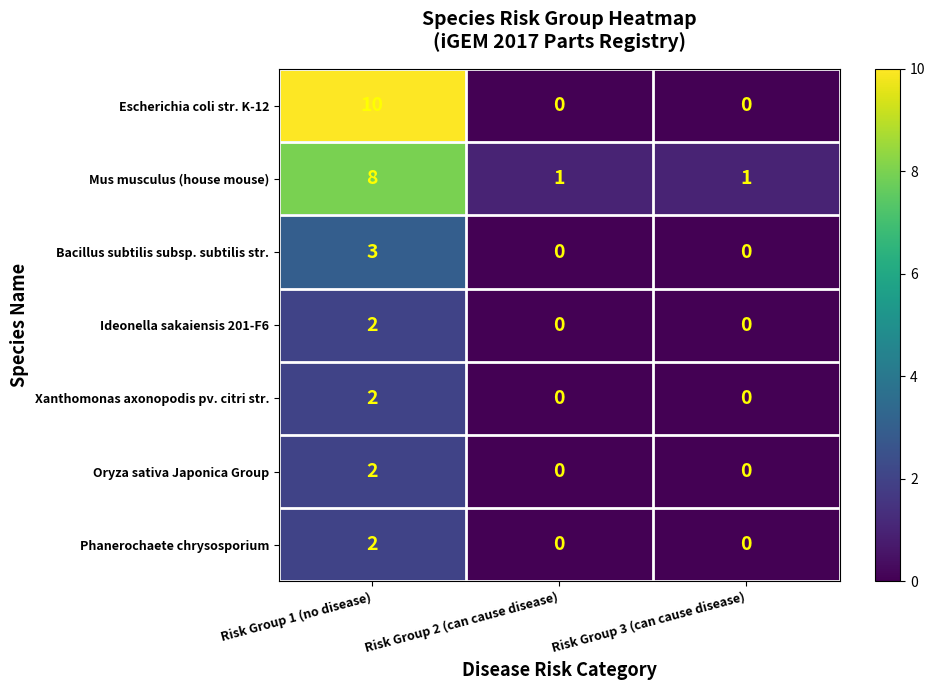

Reading left to right, extract all data points from this chart.

Escherichia coli str. K-12: Risk Group 1 (no disease)=10	Risk Group 2 (can cause disease)=0	Risk Group 3 (can cause disease)=0
Mus musculus (house mouse): Risk Group 1 (no disease)=8	Risk Group 2 (can cause disease)=1	Risk Group 3 (can cause disease)=1
Bacillus subtilis subsp. subtilis str.: Risk Group 1 (no disease)=3	Risk Group 2 (can cause disease)=0	Risk Group 3 (can cause disease)=0
Ideonella sakaiensis 201-F6: Risk Group 1 (no disease)=2	Risk Group 2 (can cause disease)=0	Risk Group 3 (can cause disease)=0
Xanthomonas axonopodis pv. citri str.: Risk Group 1 (no disease)=2	Risk Group 2 (can cause disease)=0	Risk Group 3 (can cause disease)=0
Oryza sativa Japonica Group: Risk Group 1 (no disease)=2	Risk Group 2 (can cause disease)=0	Risk Group 3 (can cause disease)=0
Phanerochaete chrysosporium: Risk Group 1 (no disease)=2	Risk Group 2 (can cause disease)=0	Risk Group 3 (can cause disease)=0